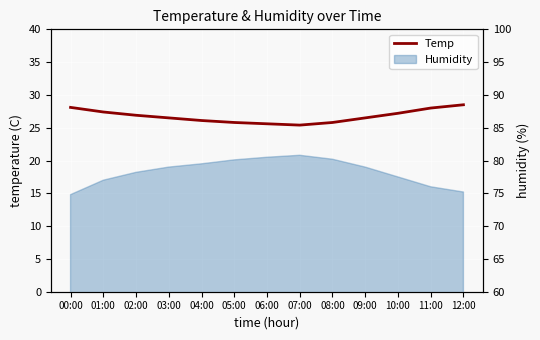

What value does the data have at 05:00?

25.8